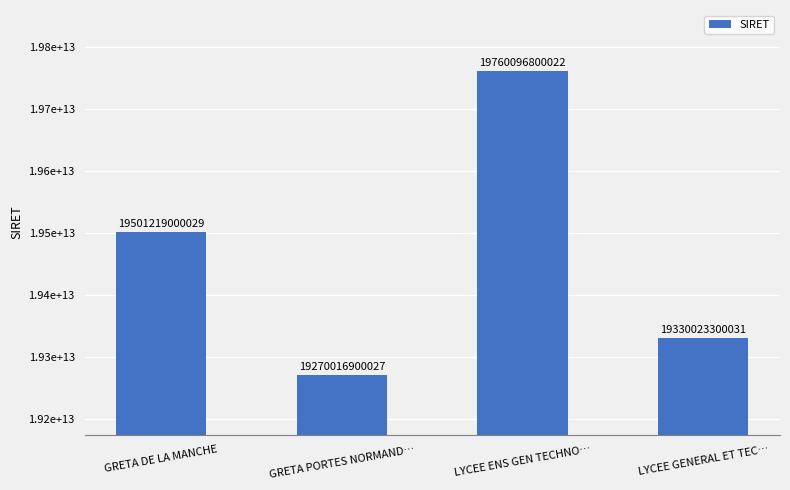

What is the difference between the values at LYCEE ENS GEN TECHNO… and GRETA DE LA MANCHE?

258877799993